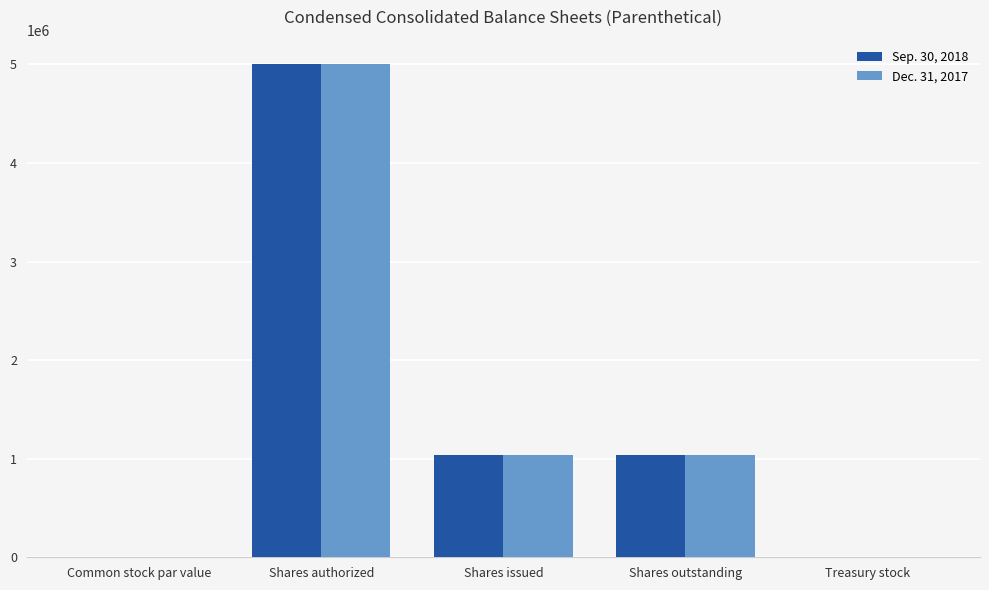

What is the sum of all Sep. 30, 2018 values?

7070145.0